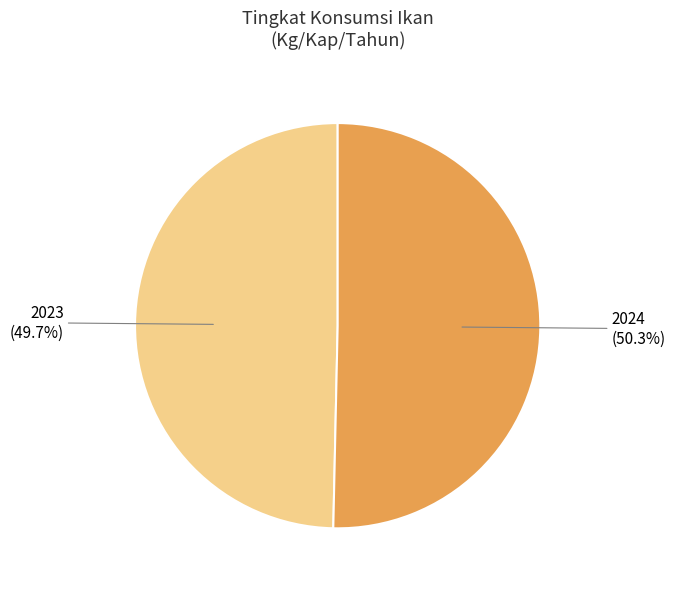

Does any single category account for the majority?

Yes